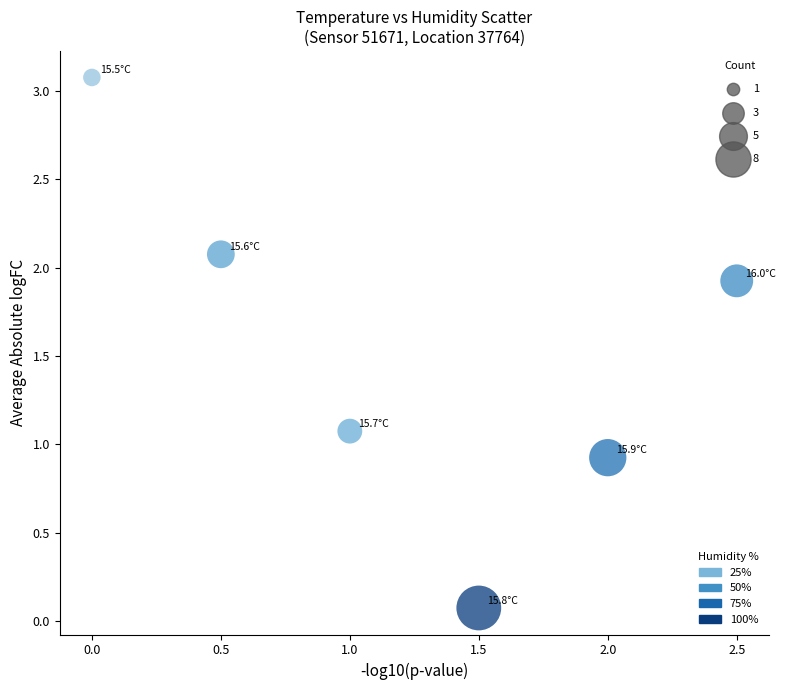

What is the average X value?

1.2